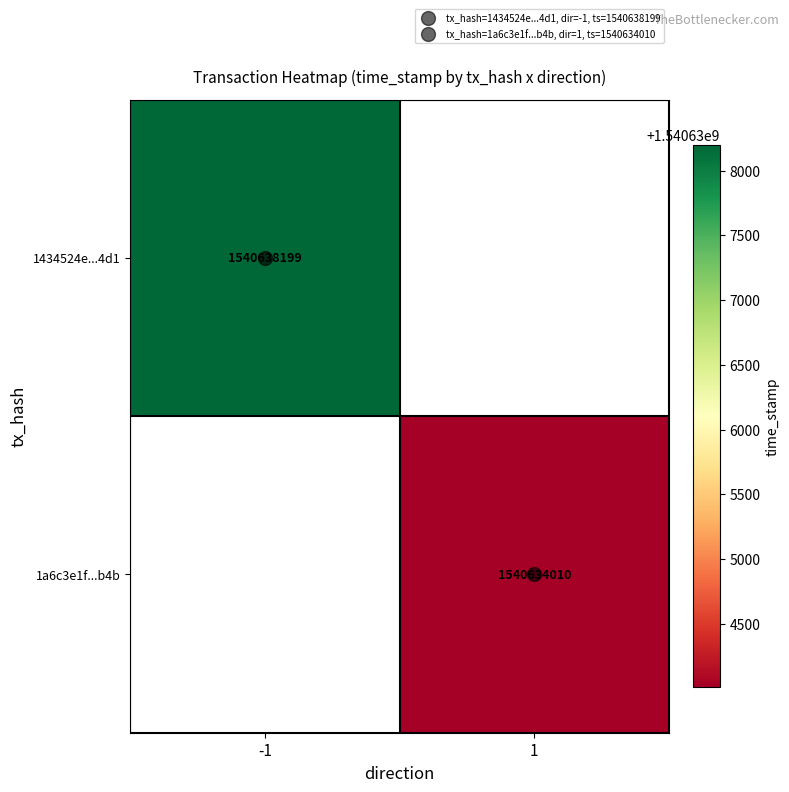

At 1, list the series in order from smallest to largest.

1434524e...4d1, 1a6c3e1f...b4b